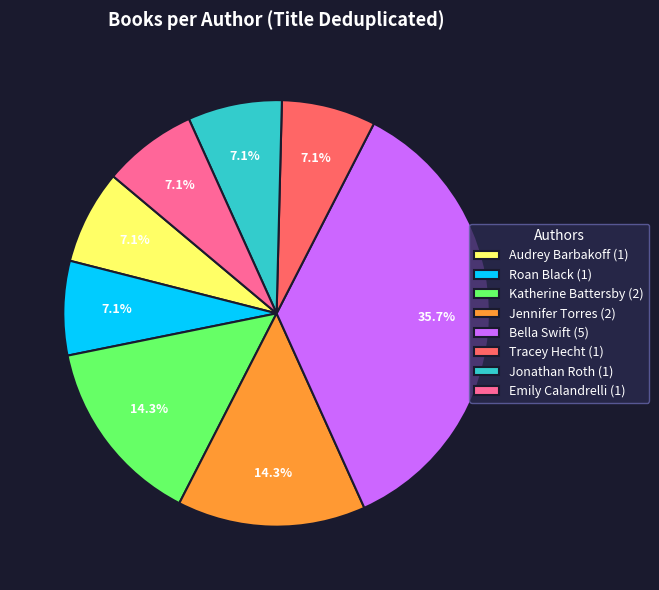

Is there any slice that represents more than half of the pie?

No